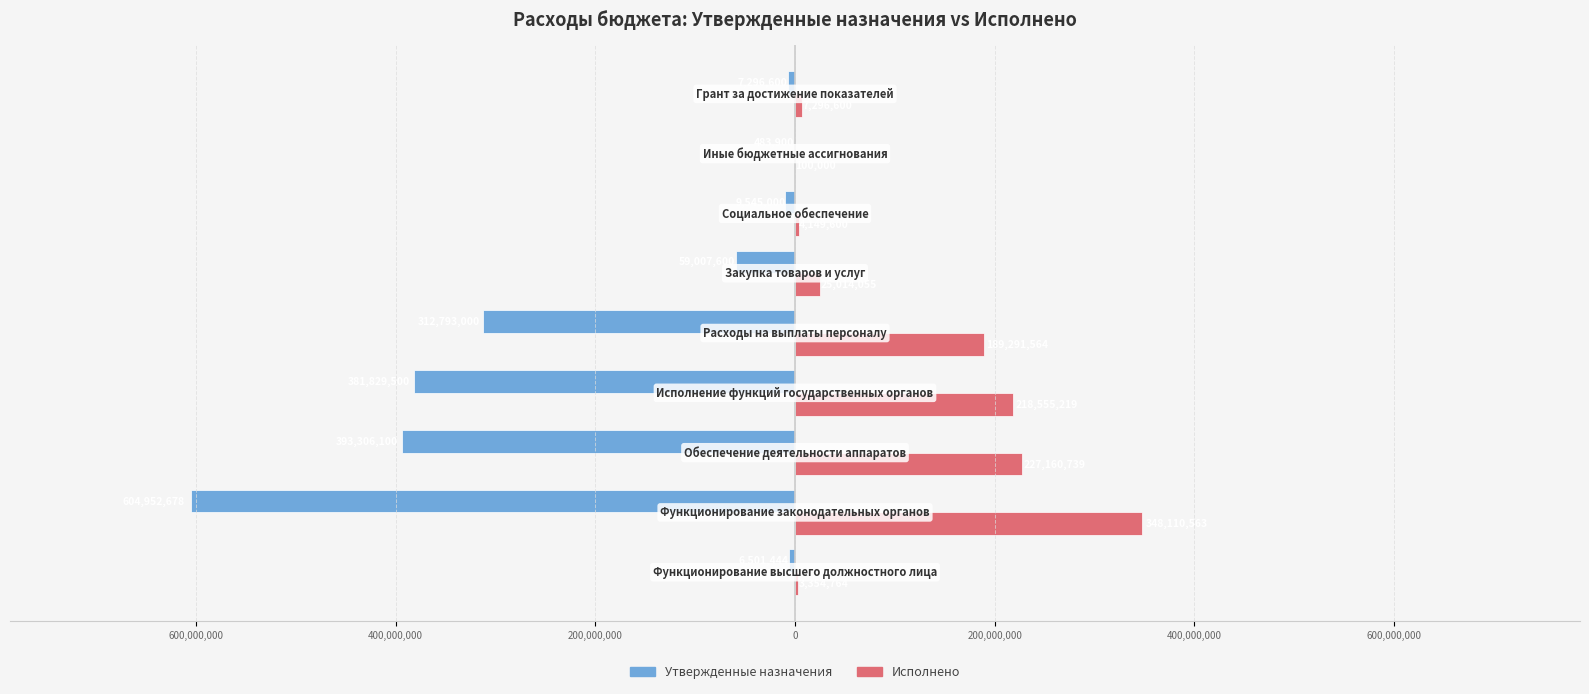

What are all the series names shown in the legend?

Утвержденные назначения, Исполнено